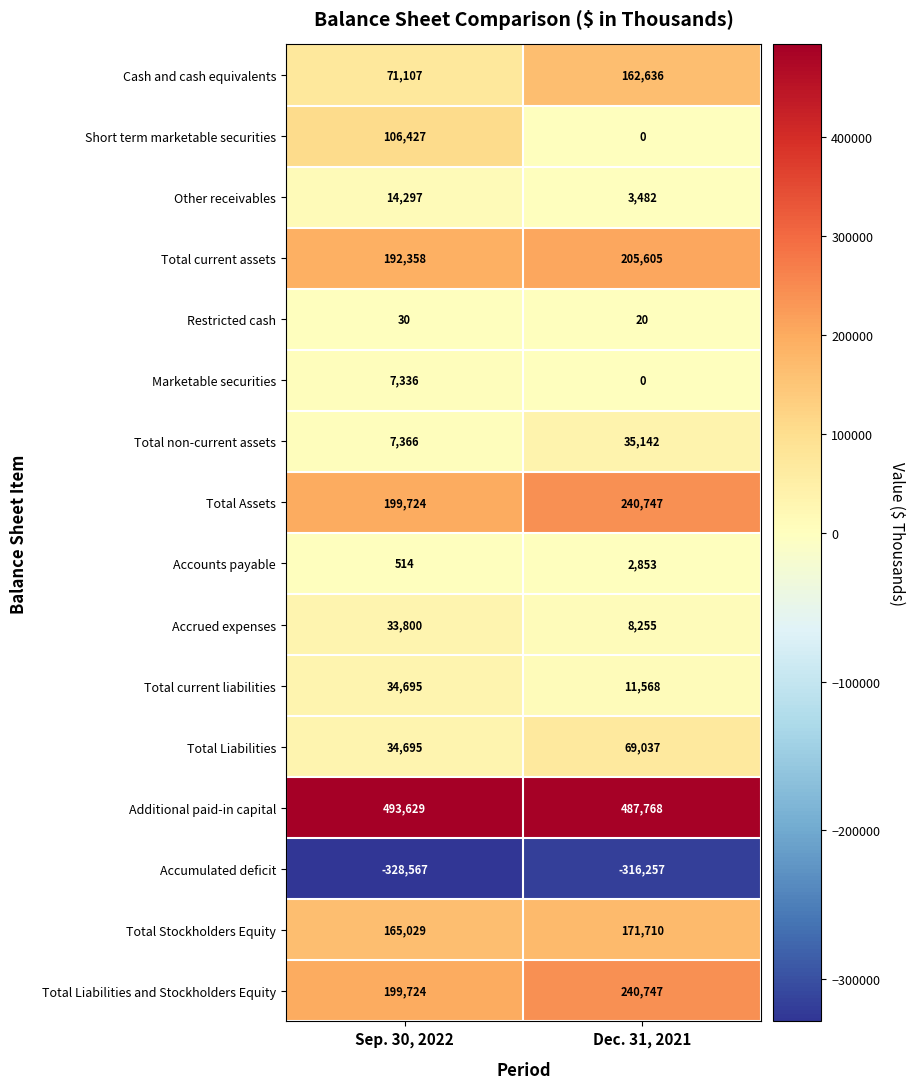

Rank the categories by Short term marketable securities value from lowest to highest.

Dec. 31, 2021, Sep. 30, 2022